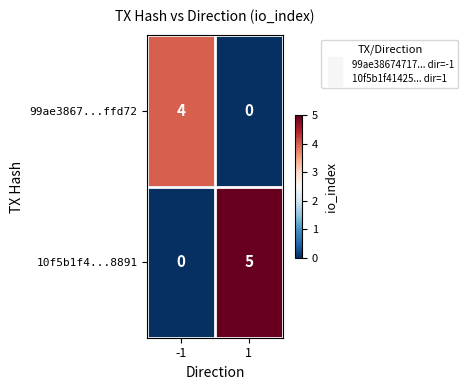

What is the sum of the 10f5b1f4...8891 values at -1 and 1?

5